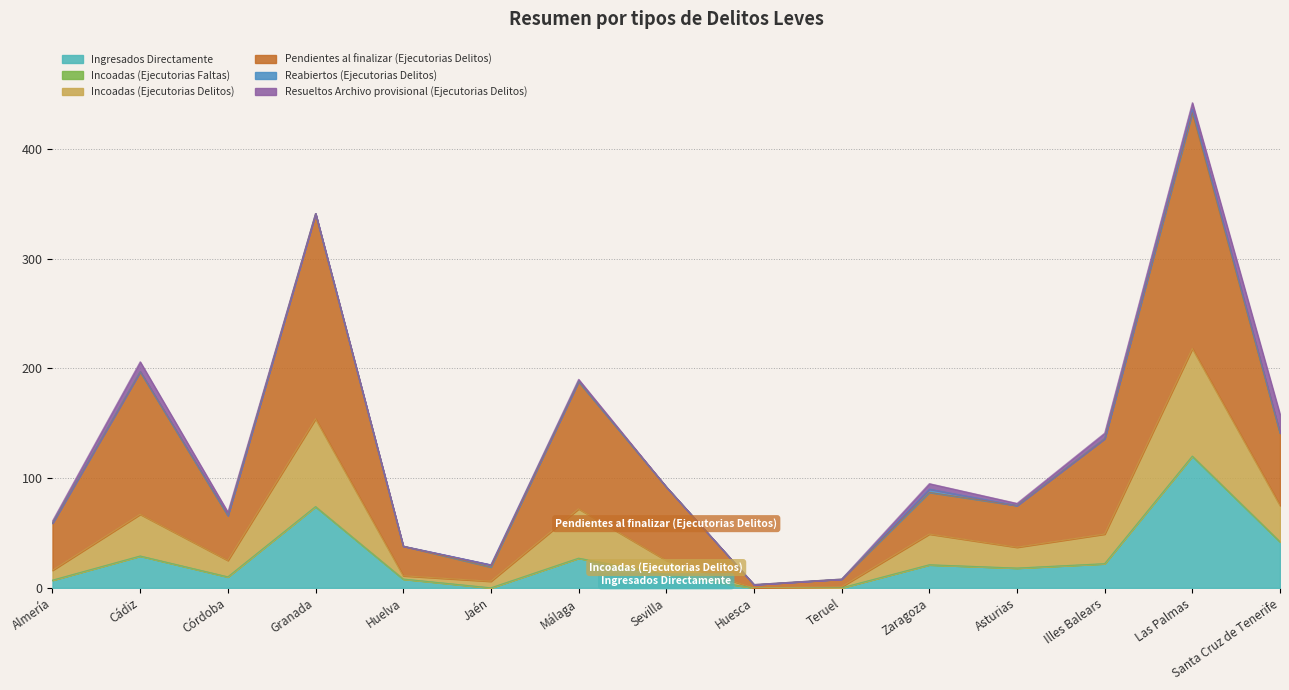

What is the highest value of the Ingresados Directamente series?

120